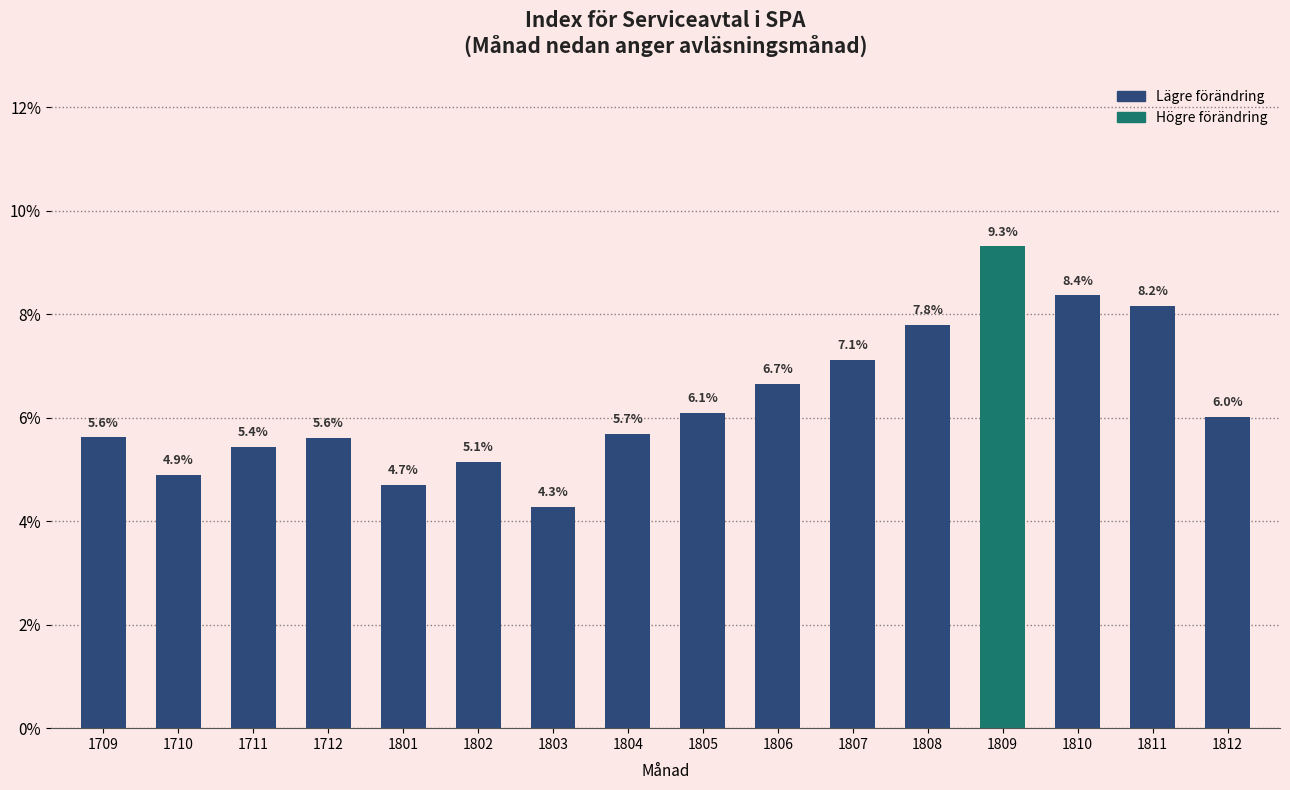

What is the difference between the second highest and second lowest values?

3.7